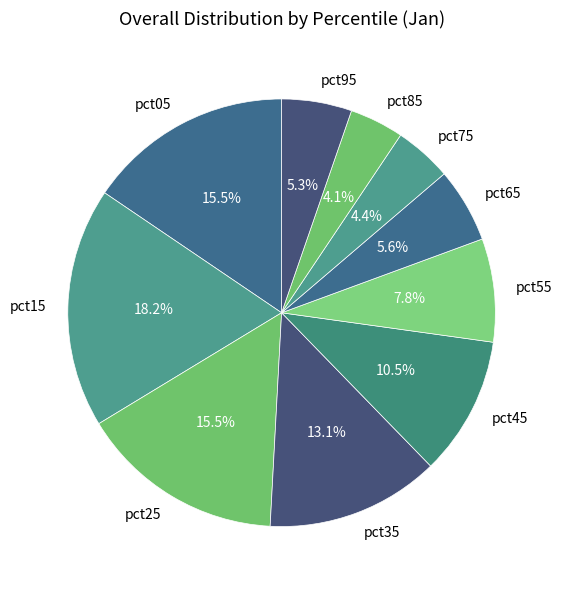

What is the ratio of the value at pct95 to the value at pct25?

0.3